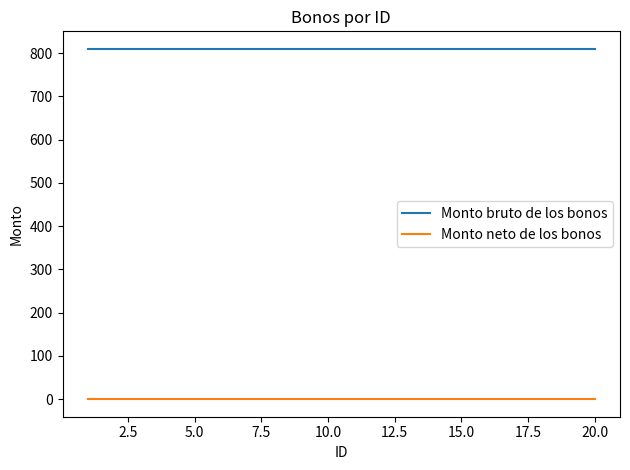

True or false: Monto neto de los bonos and Monto bruto de los bonos intersect in this chart.

False